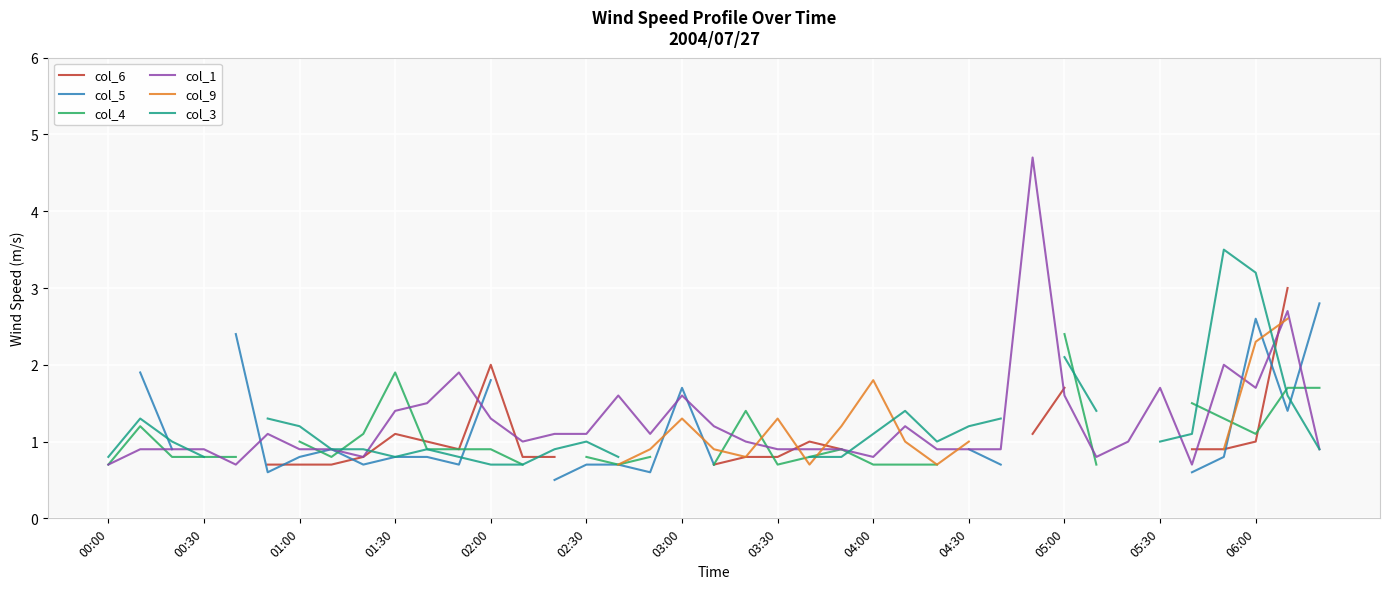

The value of col_1 at 04:30 is 0.5. True or false?

False